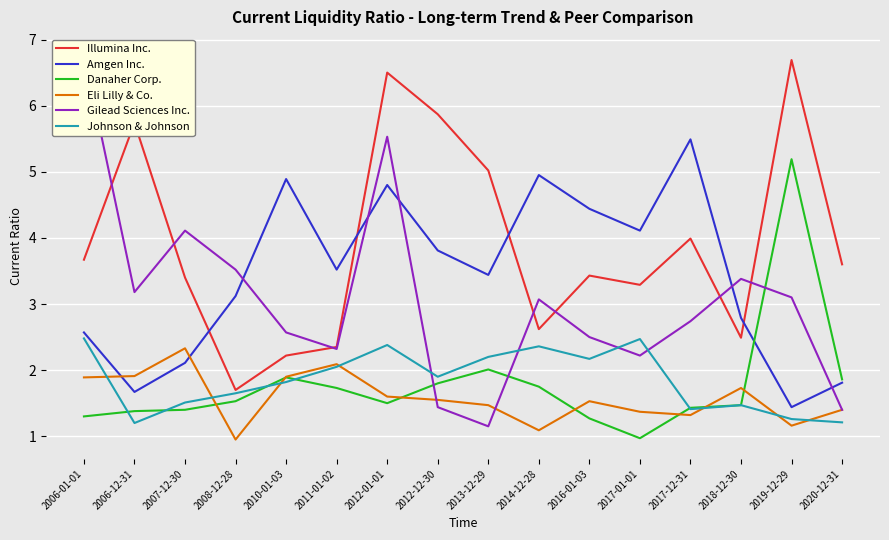

At which category does the chart reach its minimum across all series?

2008-12-28